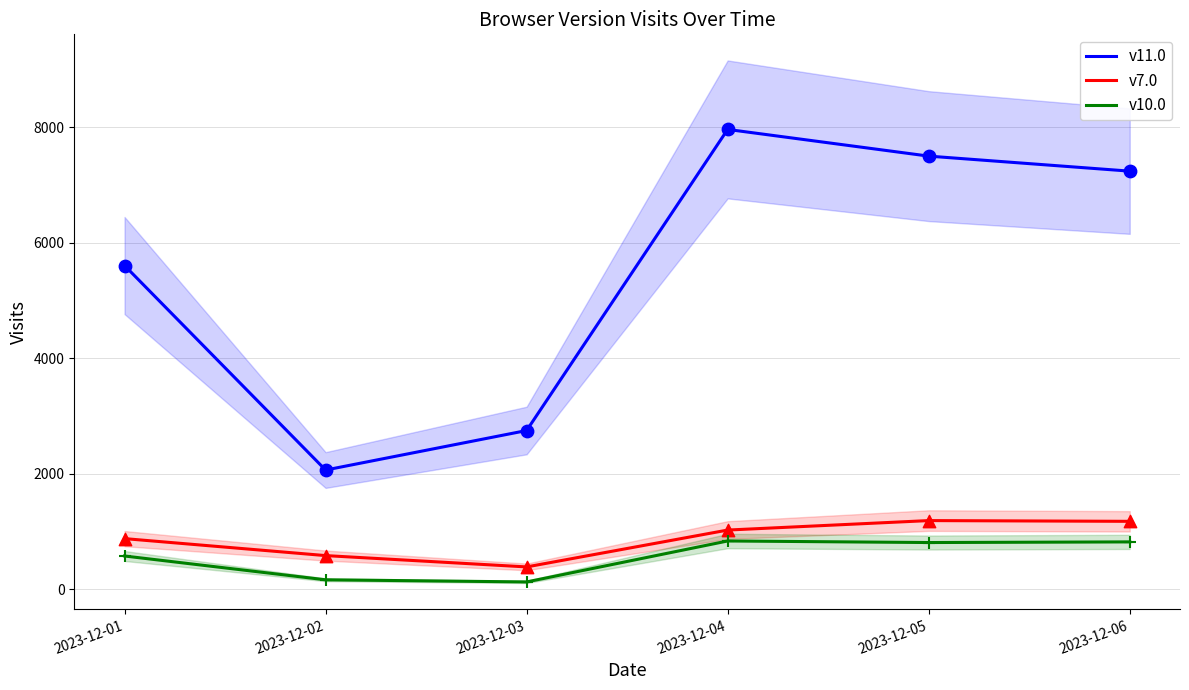

Which series contains the lowest Y value?

v10.0